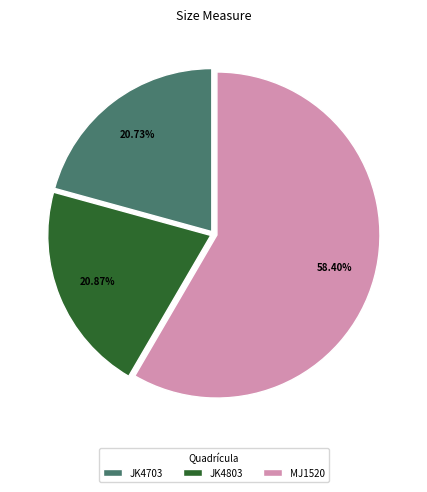

To the nearest percent, what is the difference between the largest and smallest slice percentages?

38%